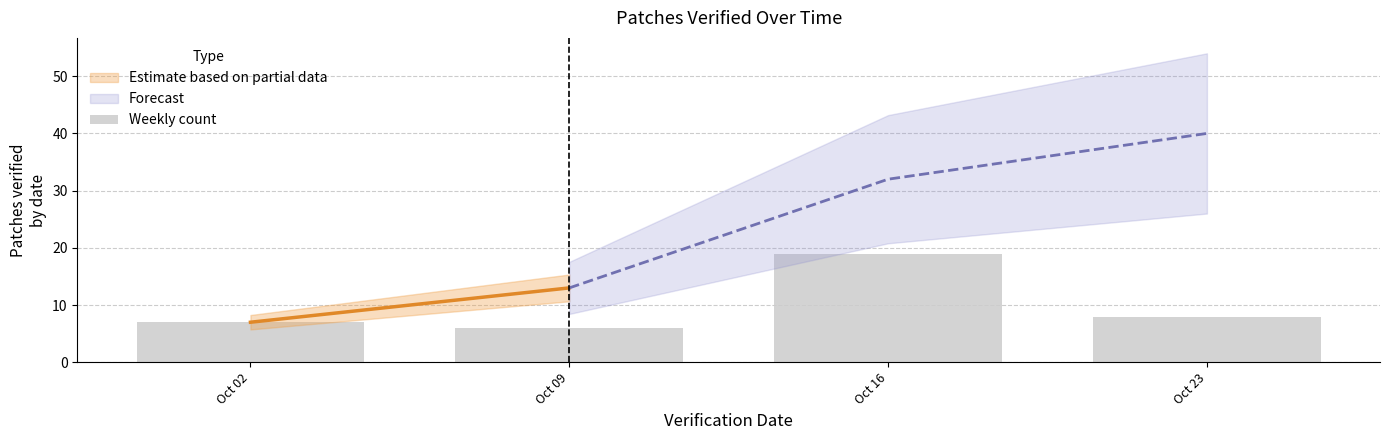

What is the smallest value displayed?

6